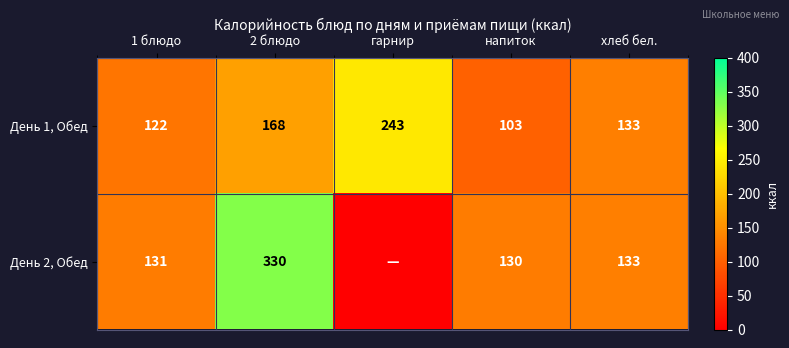

How many data points in День 1, Обед are less than 133?

2